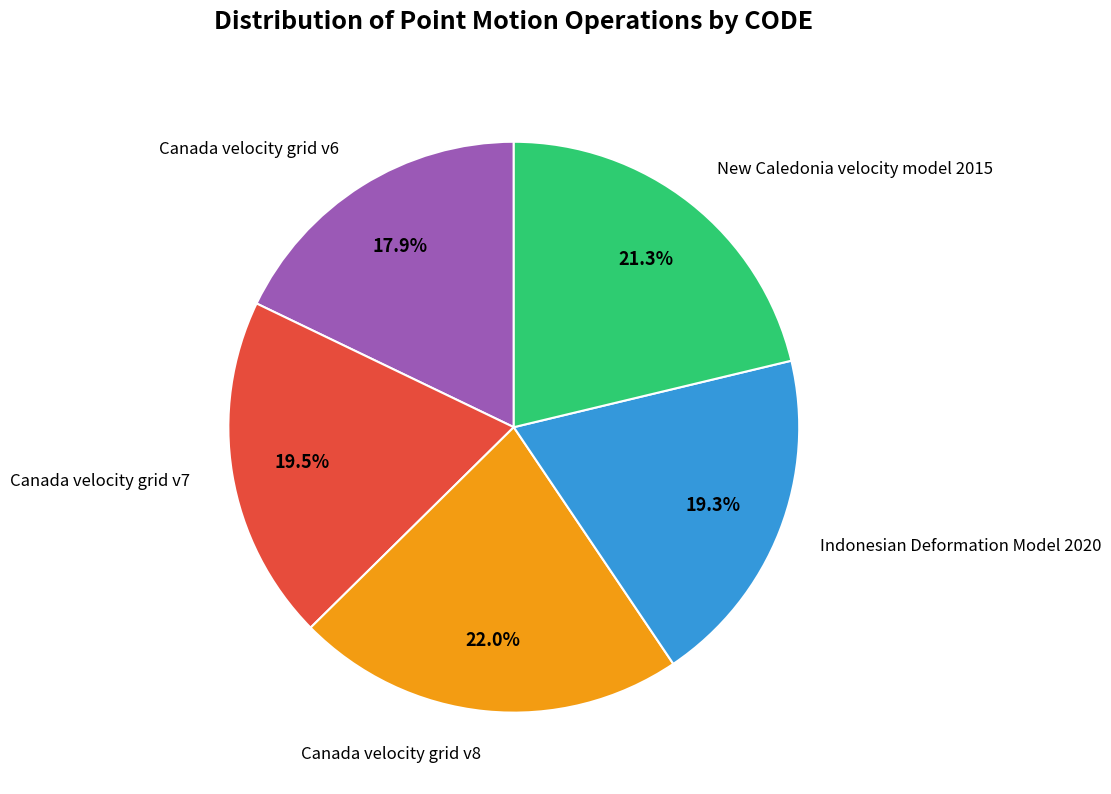

Is there a majority slice in this chart?

No